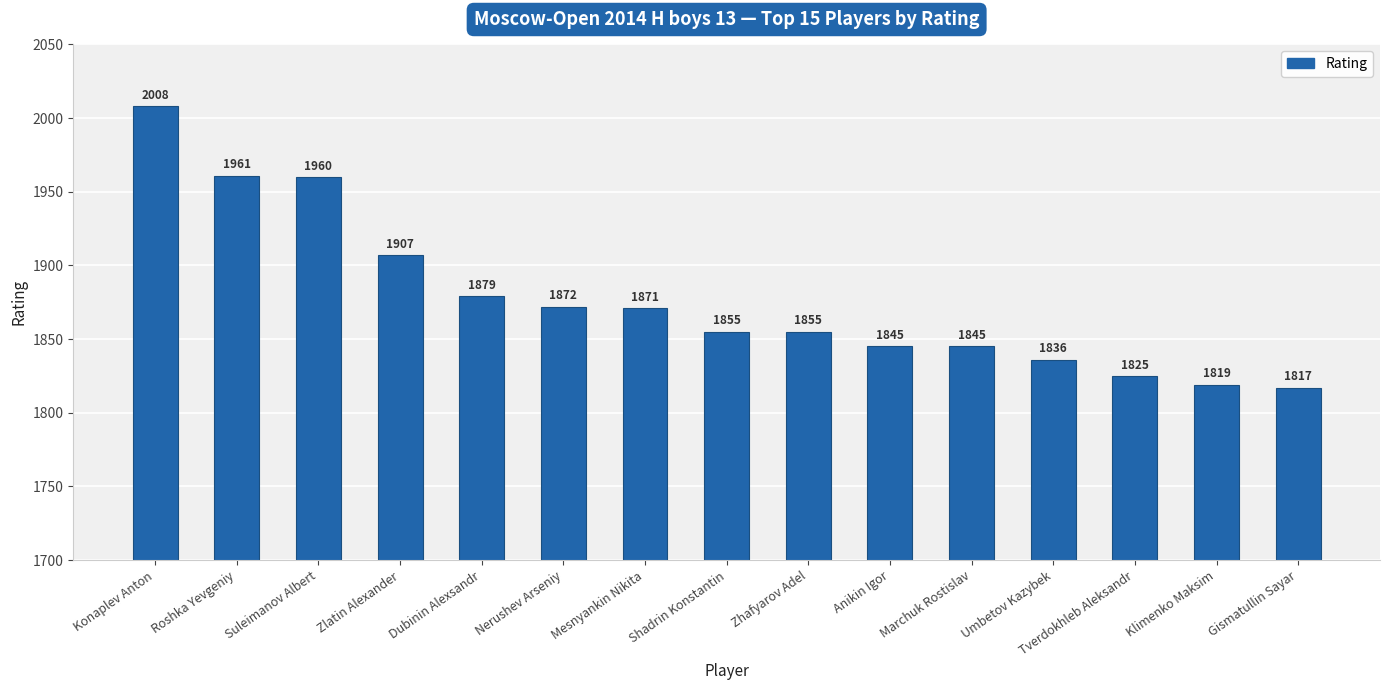

Which label corresponds to the smallest value in the chart?

Gismatullin Sayar